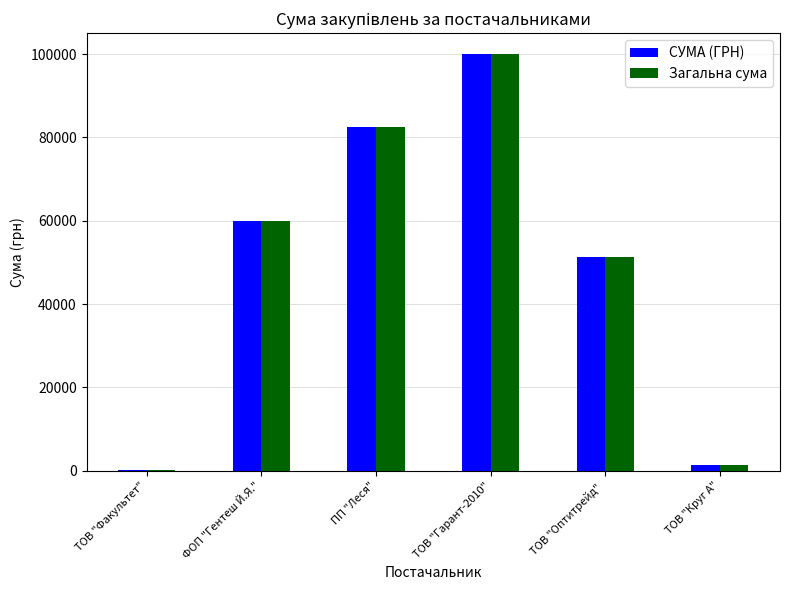

Is the value of СУМА (ГРН) at ФОП "Гентеш Й.Я." greater than the value of Загальна сума at ТОВ "Оптитрейд" ?

Yes